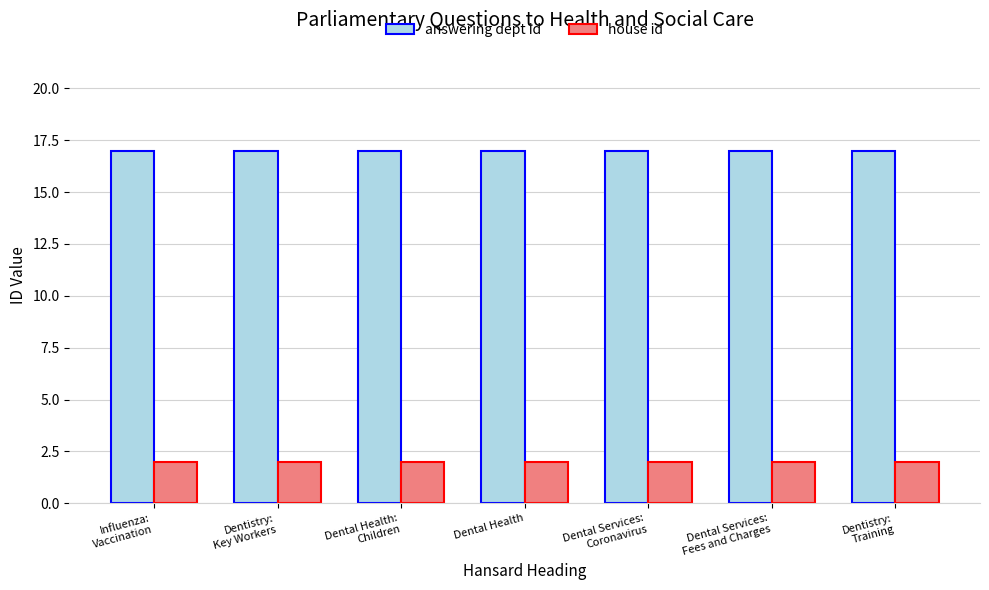

What value does the answering dept id series have at Dental Health?

17